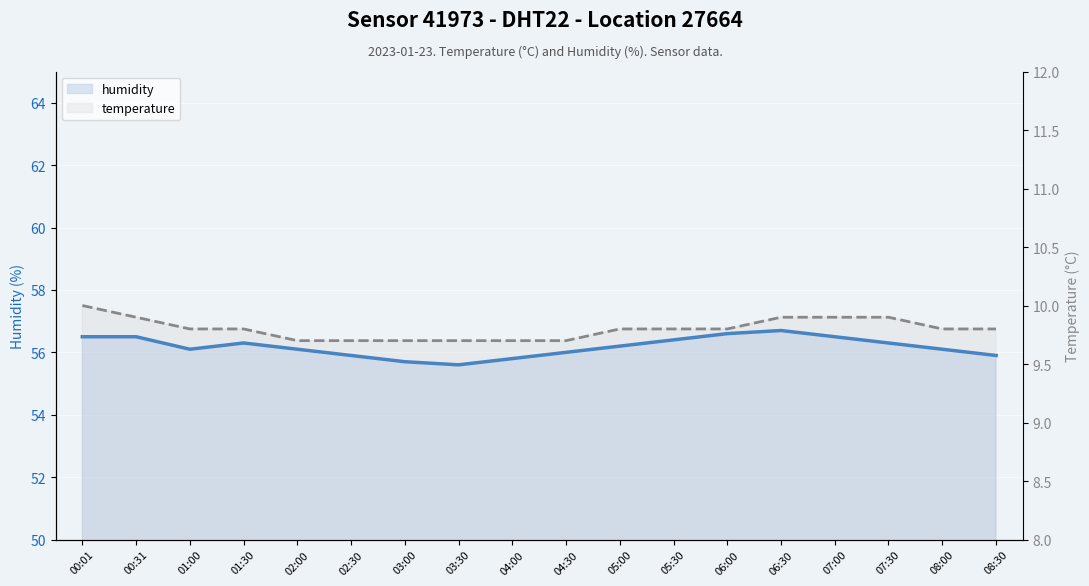

True or false: humidity and temperature intersect in this chart.

False